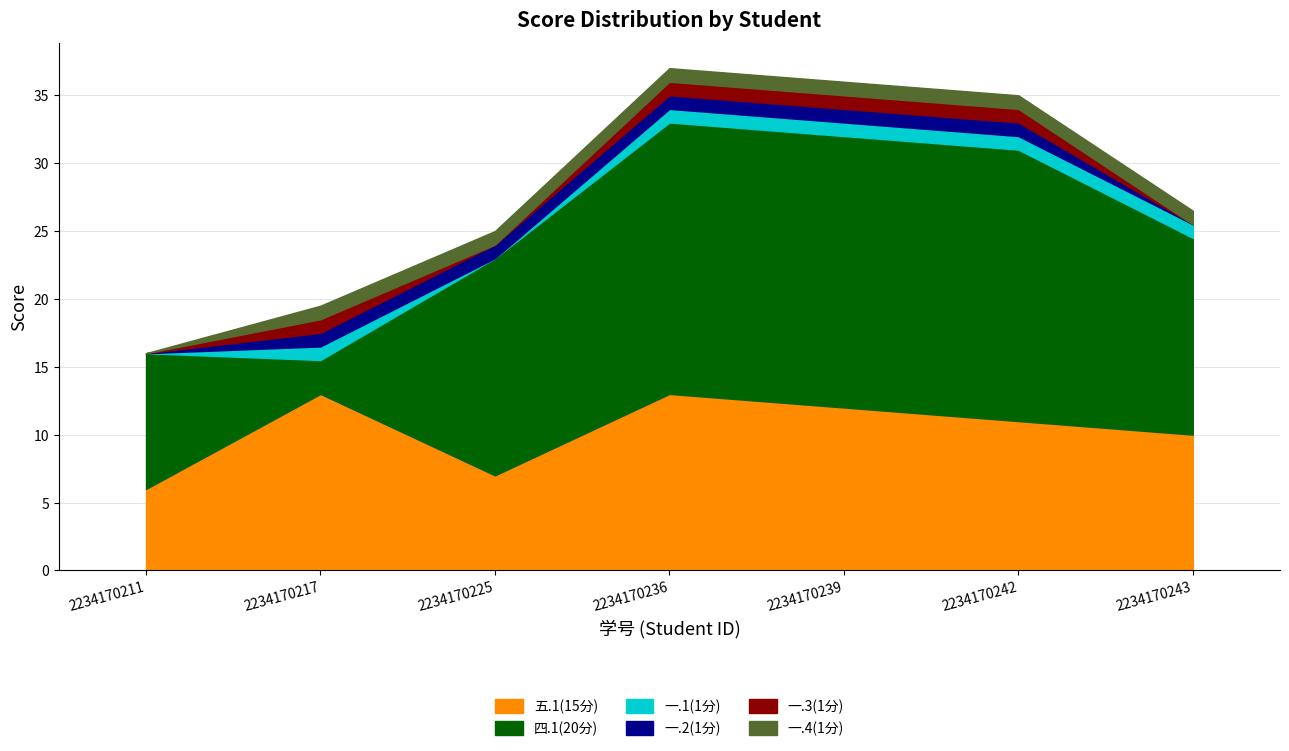

List the labels in order of 一.4(1分) value, largest first.

2234170217, 2234170225, 2234170236, 2234170239, 2234170242, 2234170243, 2234170211